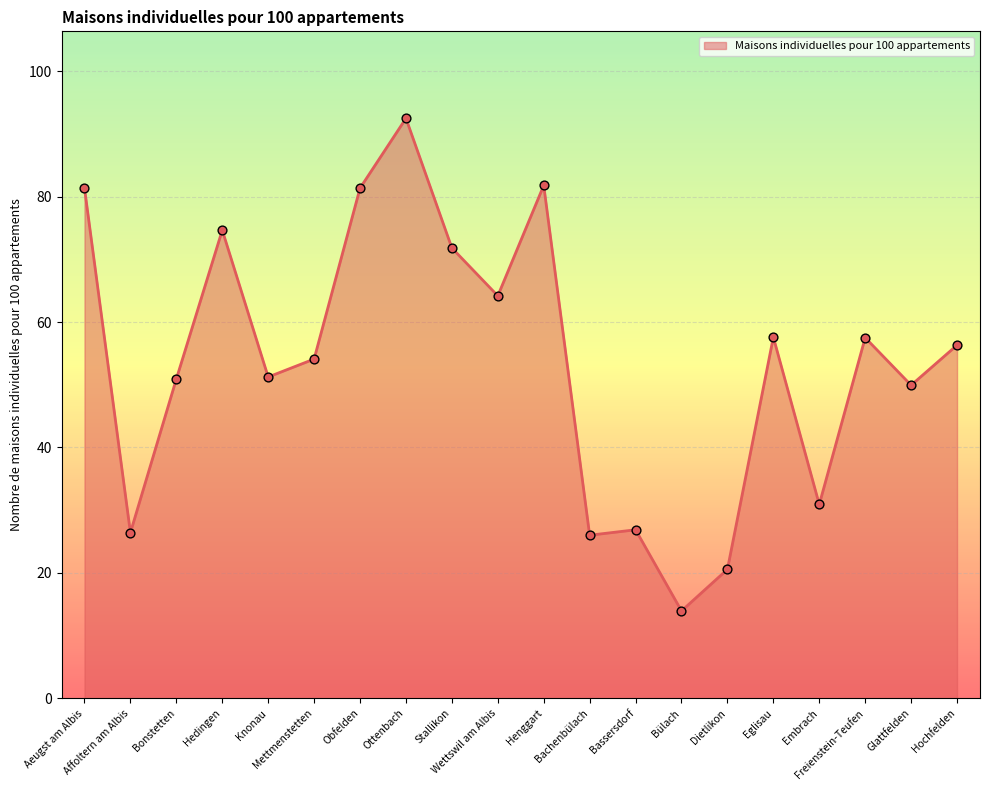

What is the ratio of the value at Hochfelden to the value at Bülach?

4.0